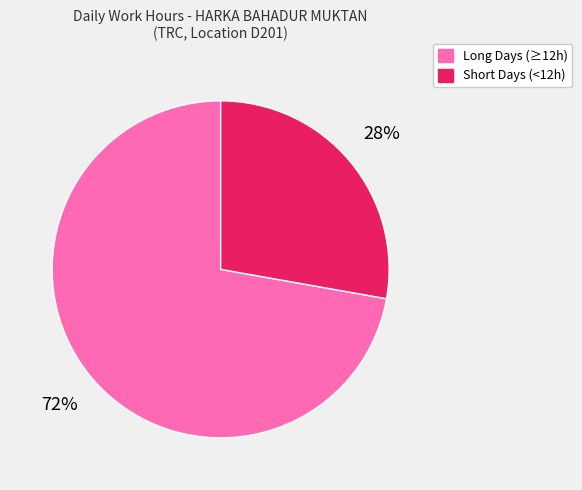

What percentage is the Long Days (≥12h) slice, to the nearest percent?

72%